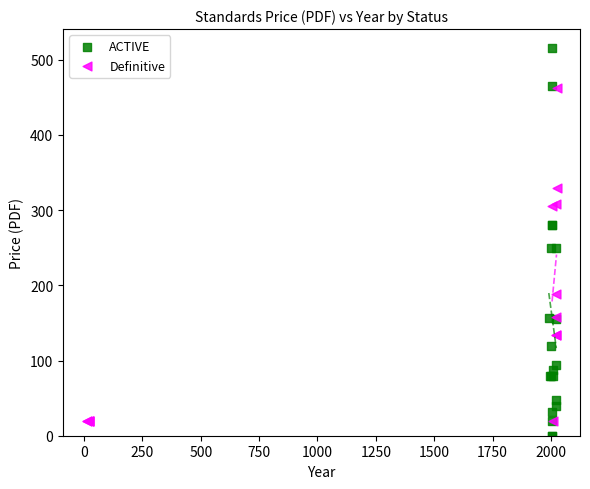

Which series has the widest spread of Y values?

ACTIVE